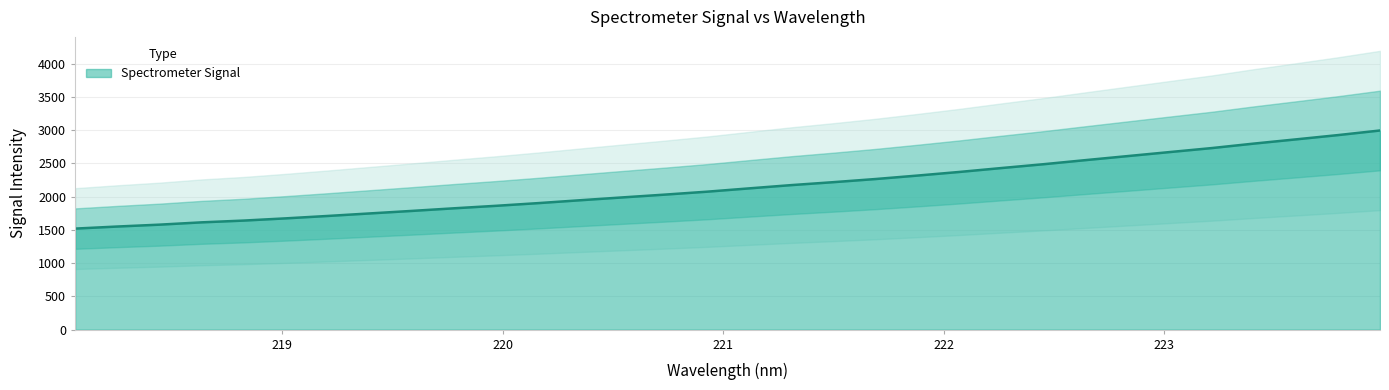

What is the sum of all values?

68973.9